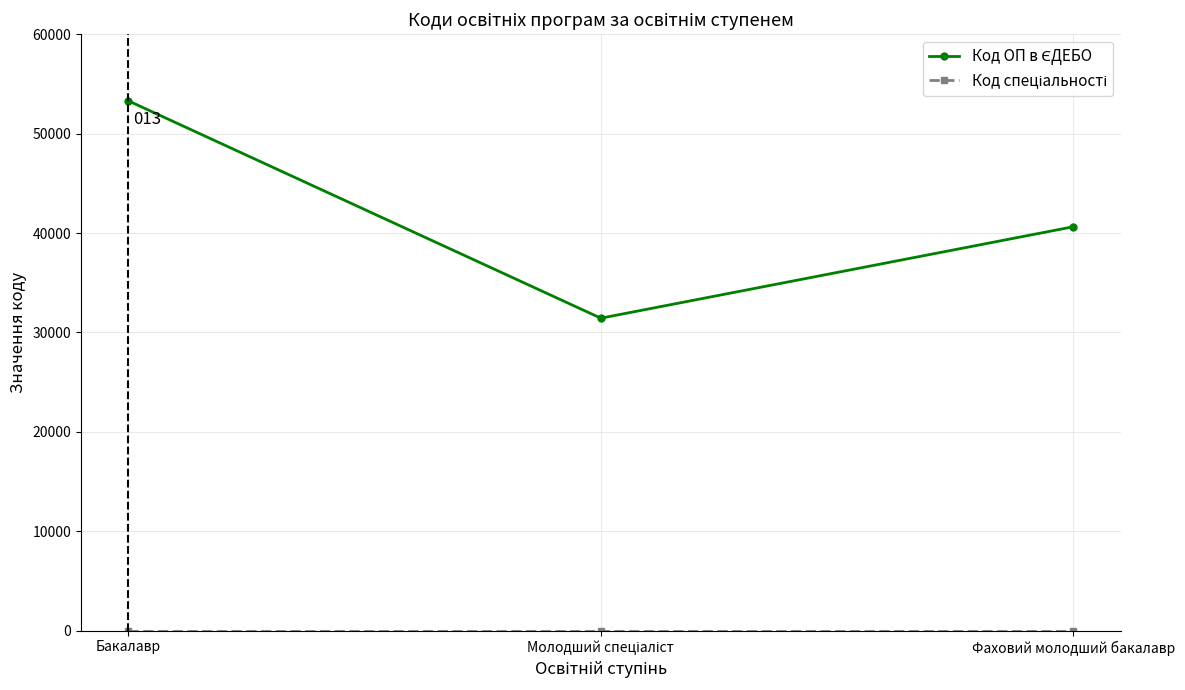

Does the chart display data point markers on the line(s)?

Yes